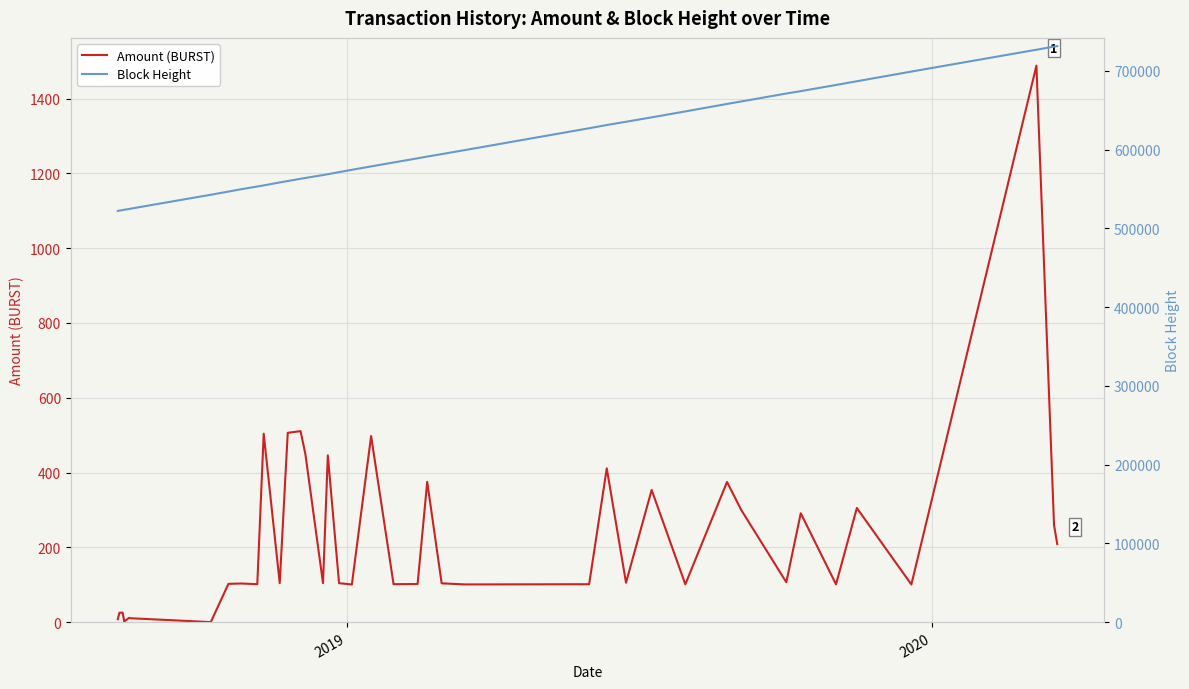

What is the maximum value for Amount (BURST)?

1487.7